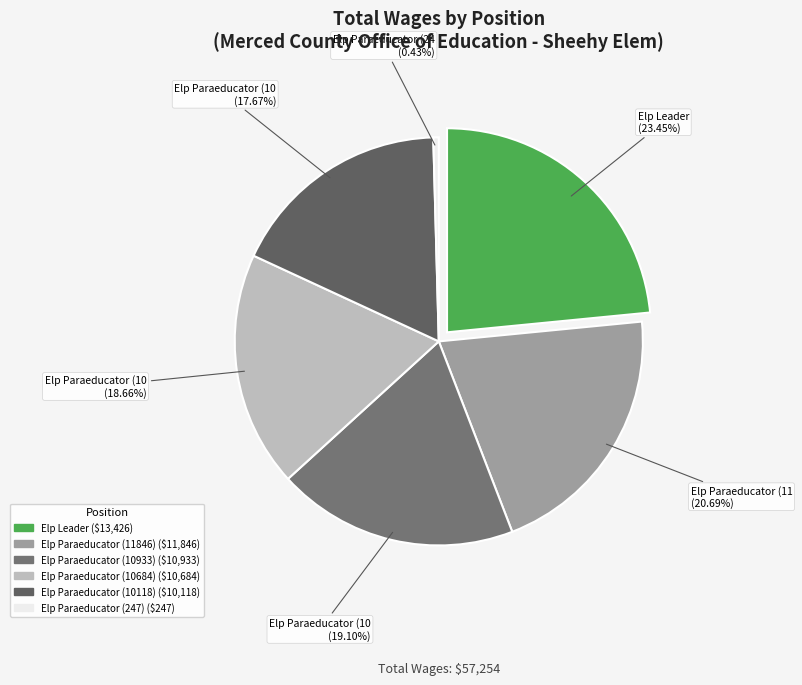

What is the largest slice in the pie chart?

Elp Leader